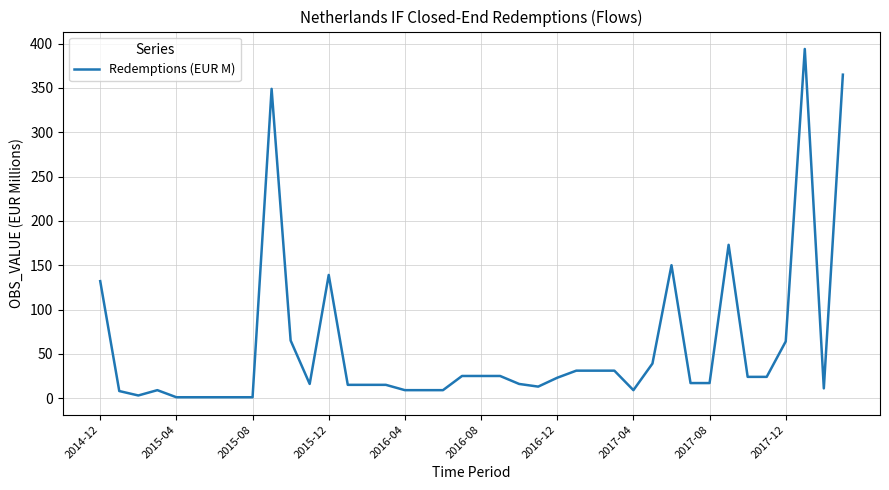

What is the maximum value shown in the chart?

394